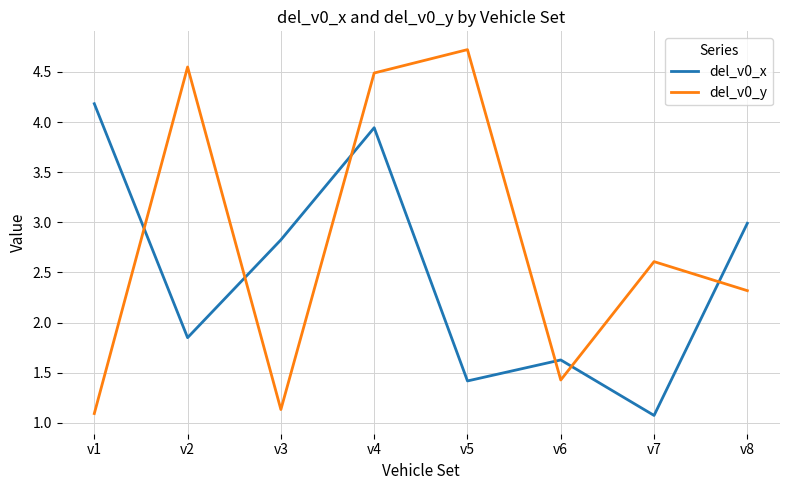

What is the maximum value for del_v0_x?

4.2